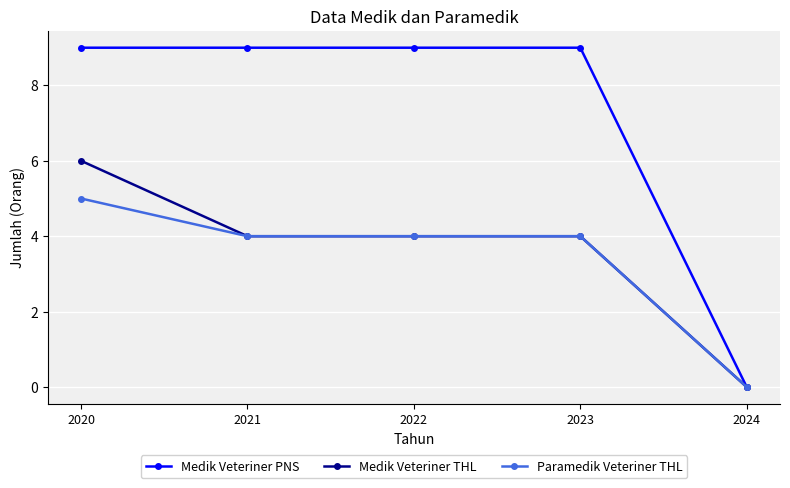

The Paramedik Veteriner THL series shows 4 at 2022. True or false?

True